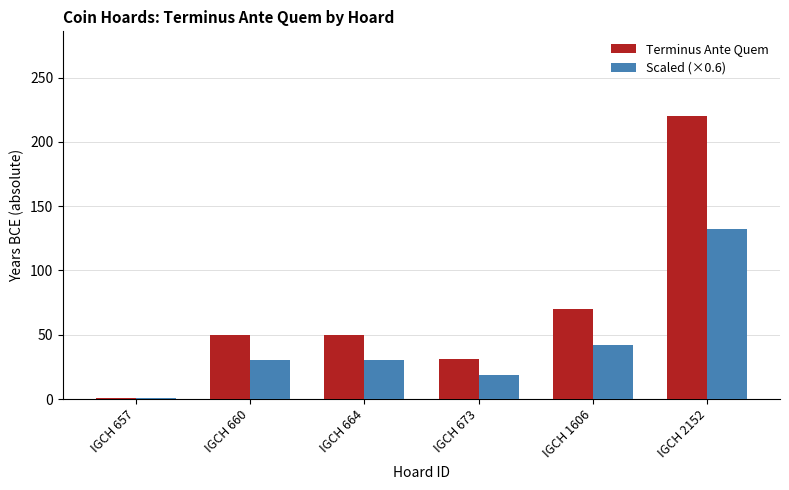

Does the chart contain stacked bars?

No